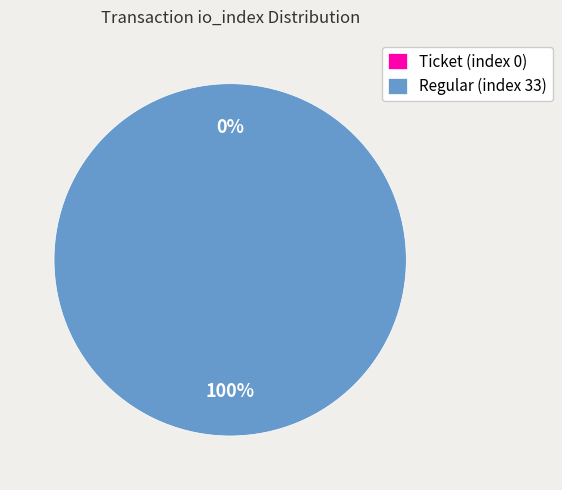

Count the number of slices in the pie.

2